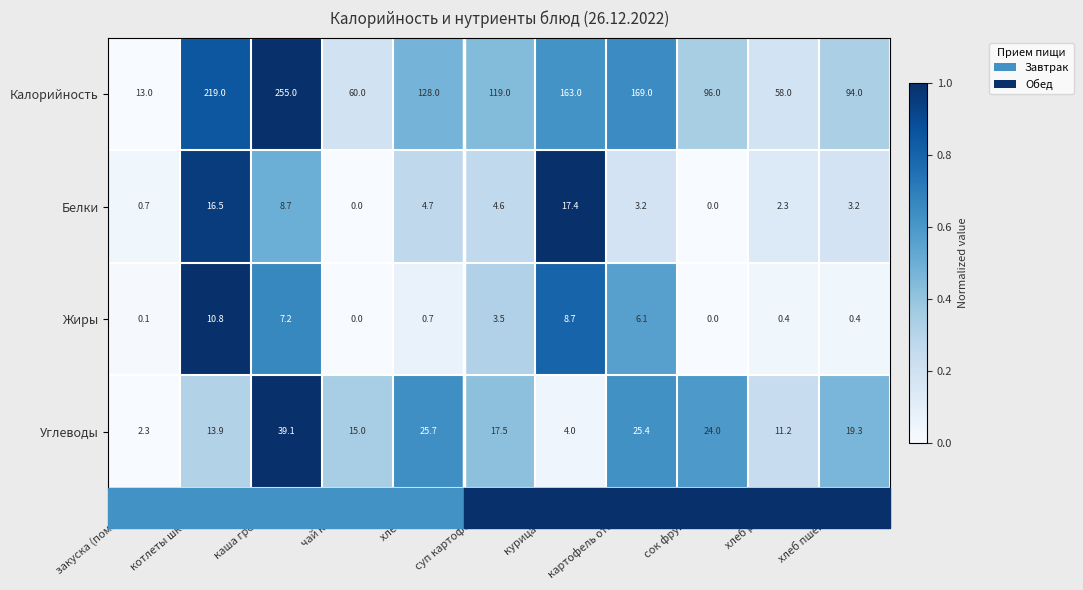

What is the difference between the Углеводы values at хлеб 2 кус. and каша гречневая?

13.4